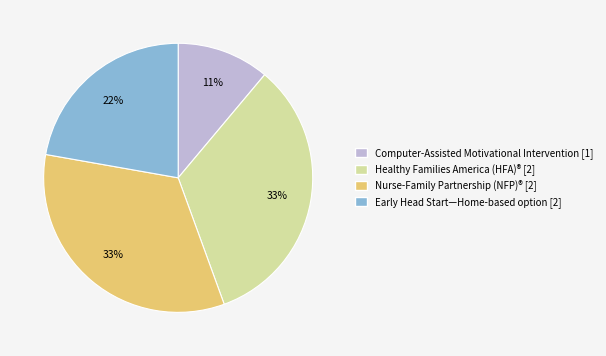

Is there a majority slice in this chart?

No